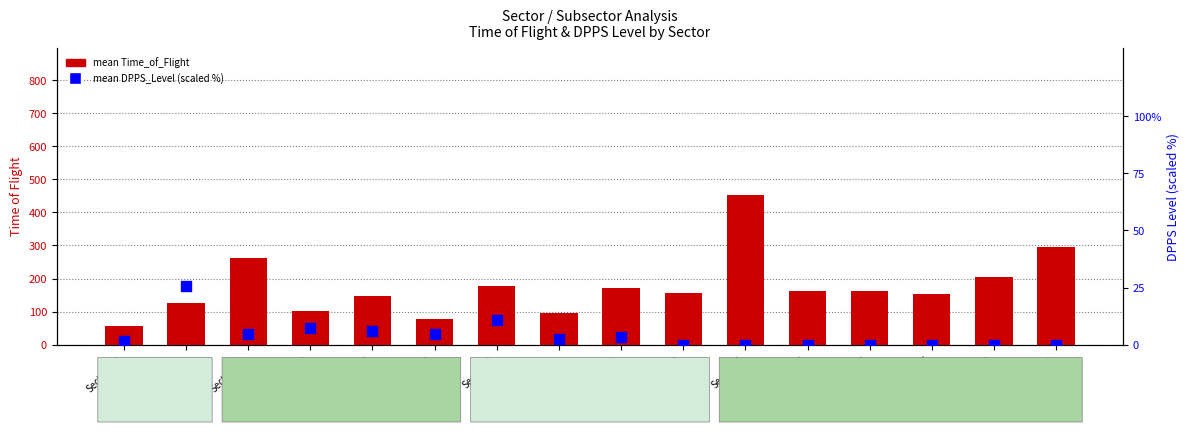

Which series reaches the maximum Y coordinate?

mean Time_of_Flight